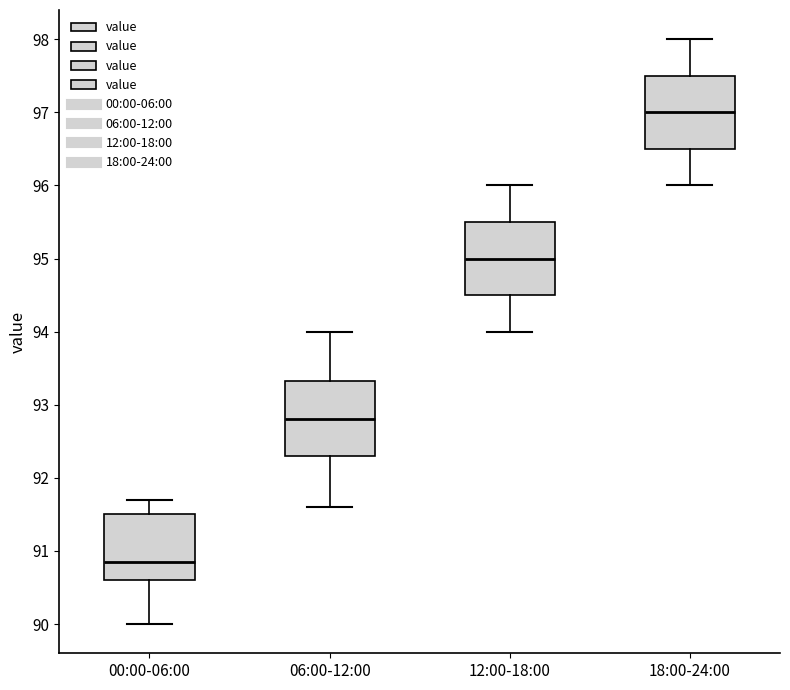

Which box has the lowest median line?

00:00-06:00